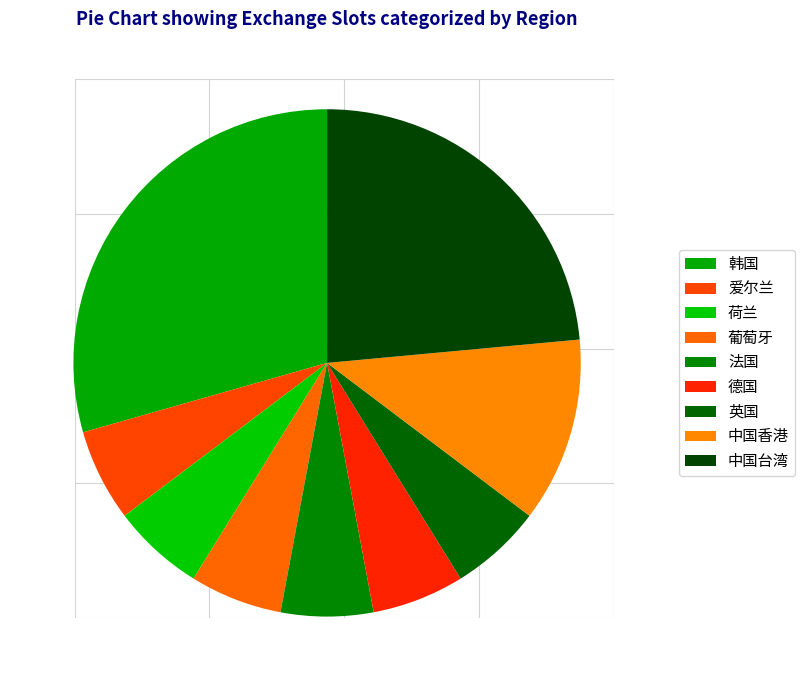

What is the ratio of the value at 韩国 to the value at 英国?

5.0